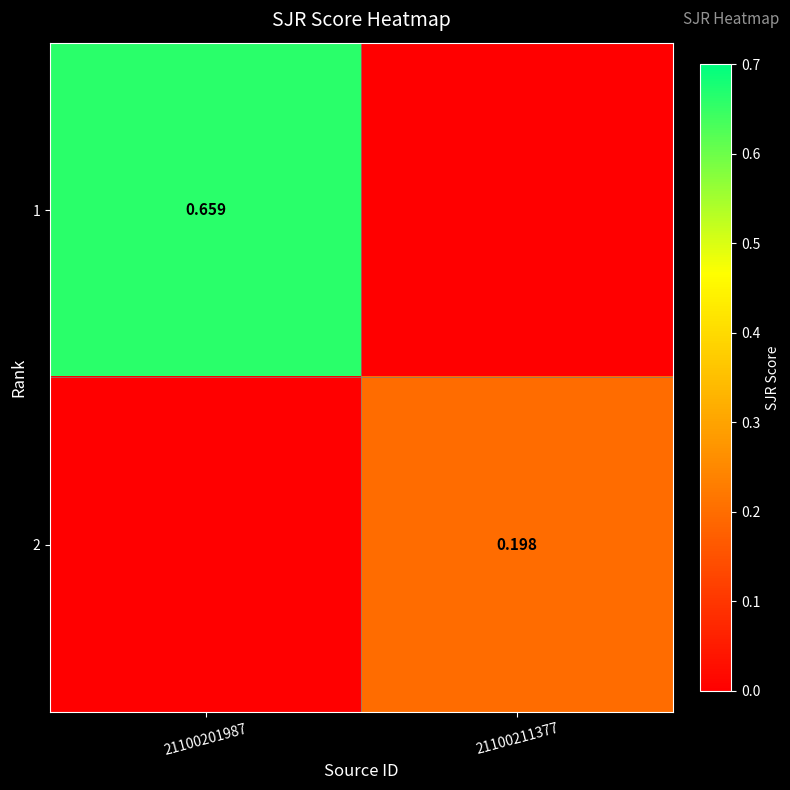

Which series has the largest total across all categories?

1